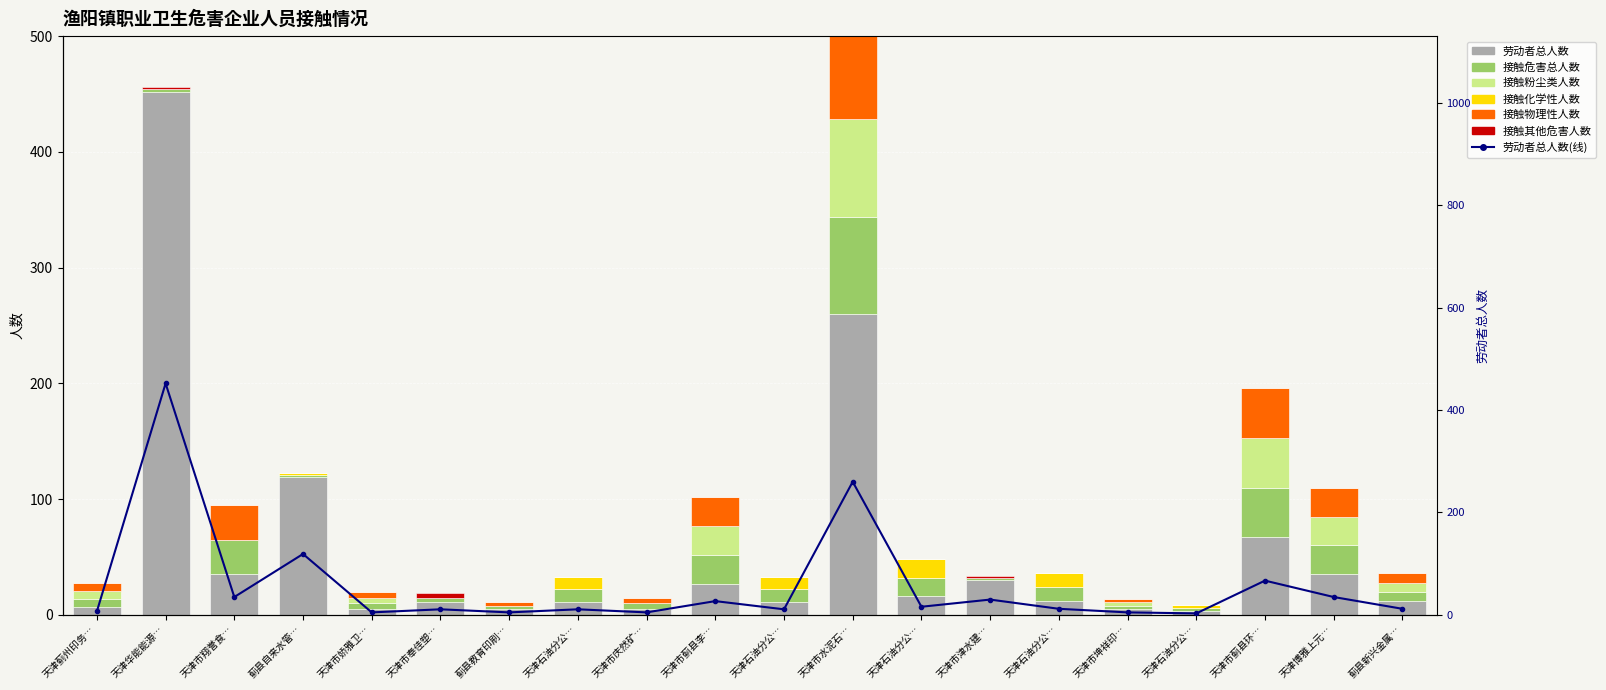

At how many categories does at least one series exceed 190?

2